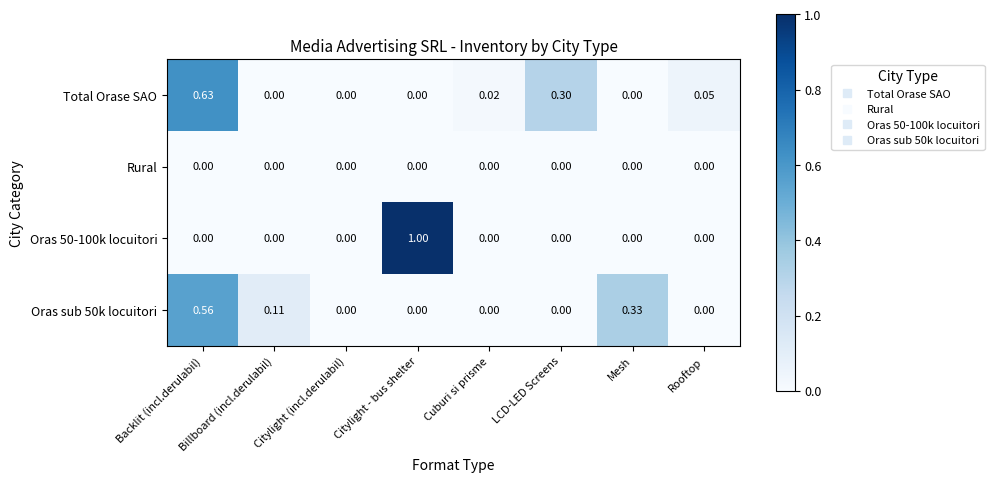

Which series changed the most between LCD-LED Screens and Rooftop?

Total Orase SAO